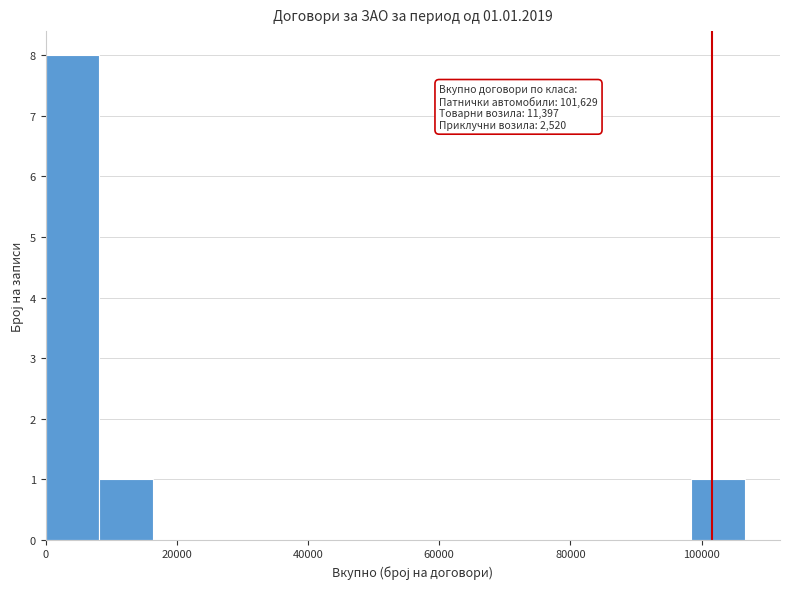

Which range on the x-axis has the tallest bar?

0 to 8000